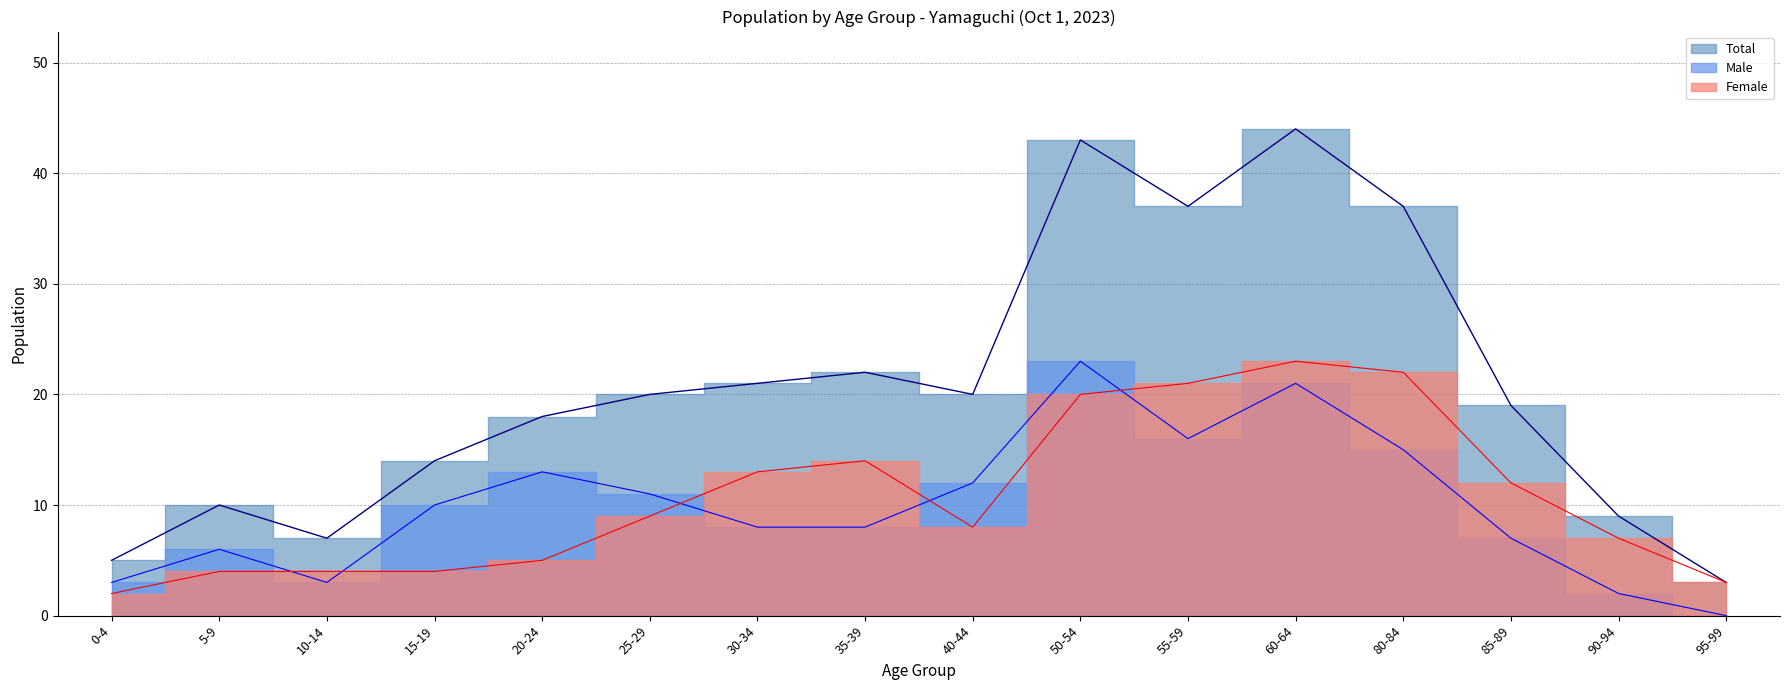

Reading left to right, what are all the values shown in this chart?

Male: 3	6	3	10	13	11	8	8	12	23	16	21	15	7	2	0
Female: 2	4	4	4	5	9	13	14	8	20	21	23	22	12	7	3
Total: 5	10	7	14	18	20	21	22	20	43	37	44	37	19	9	3